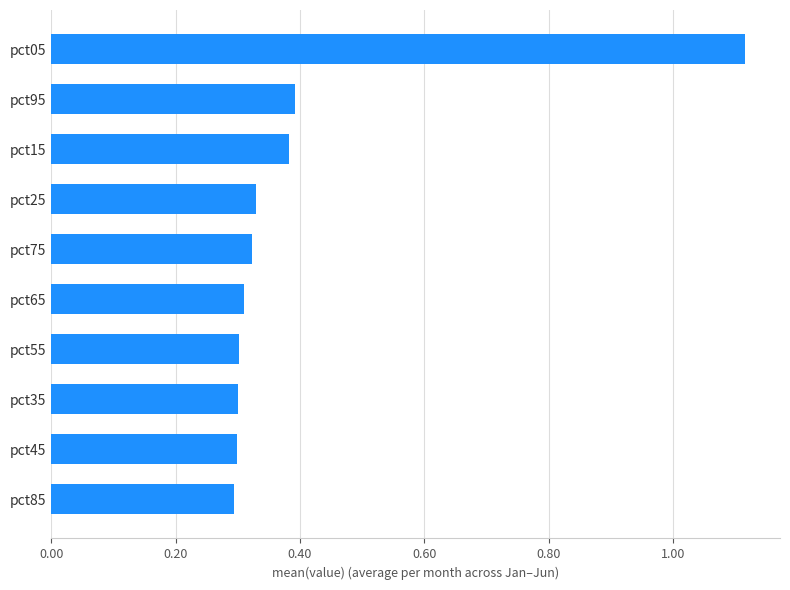

What is the sum of the values at pct45 and pct05?

1.4